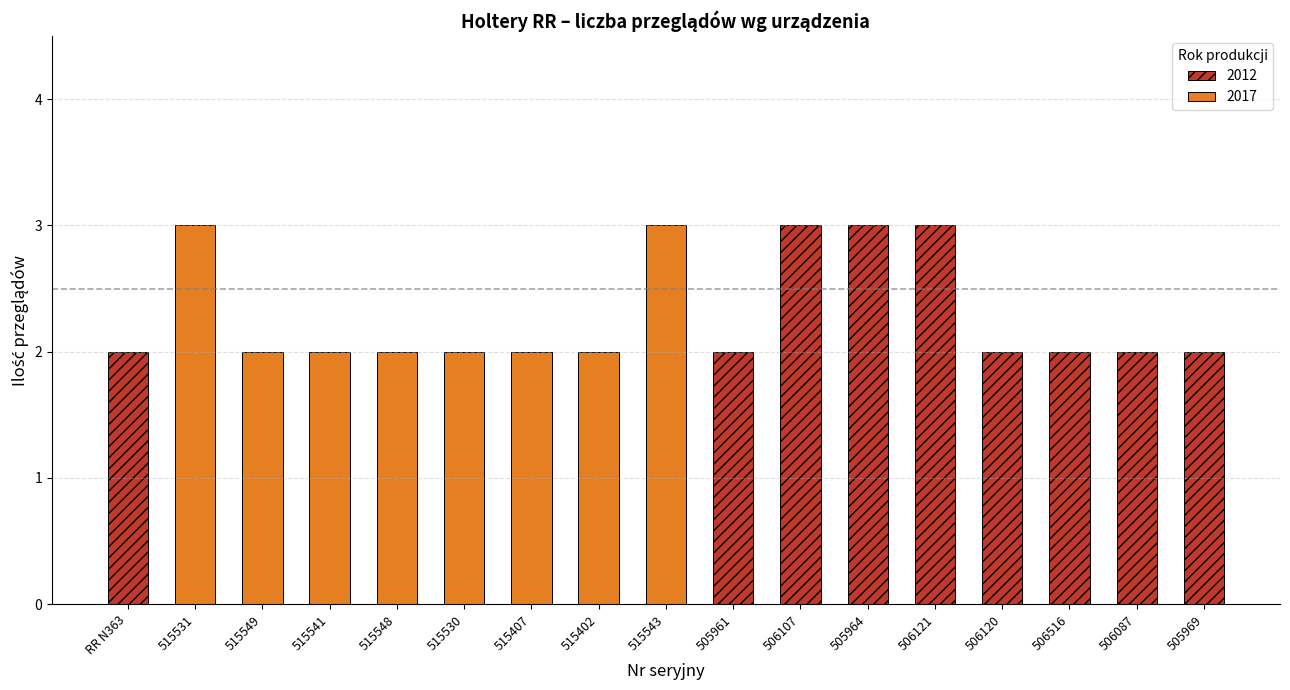

Is it true that the value at 506121 is 3?

True